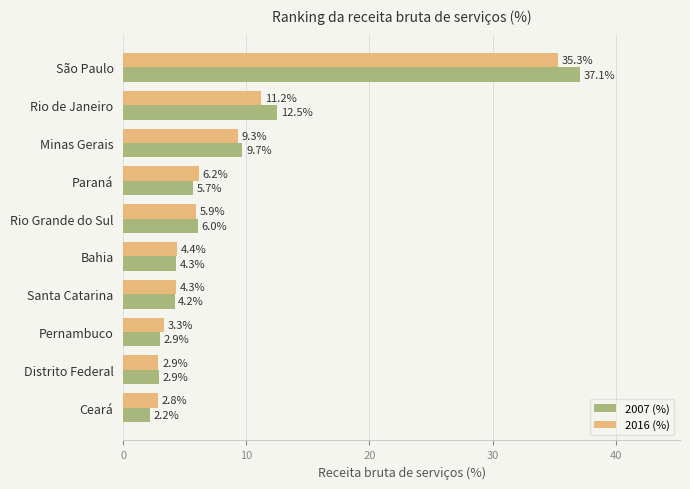

The 2016 (%) series shows 4.3 at Santa Catarina. True or false?

True